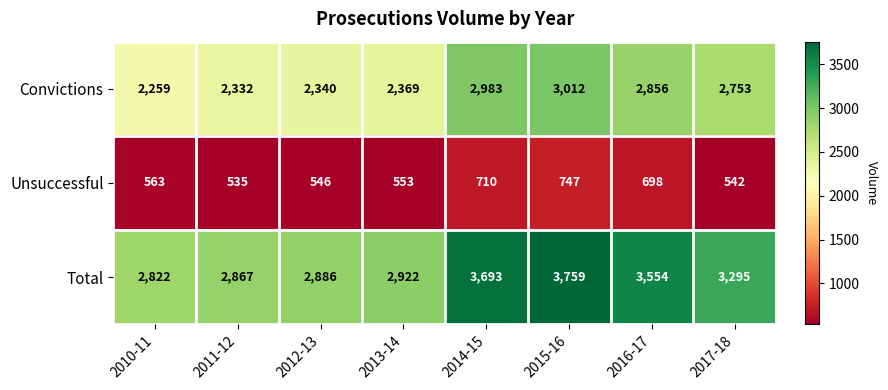

Reading left to right, extract all data points from this chart.

Convictions: 2259	2332	2340	2369	2983	3012	2856	2753
Unsuccessful: 563	535	546	553	710	747	698	542
Total: 2822	2867	2886	2922	3693	3759	3554	3295